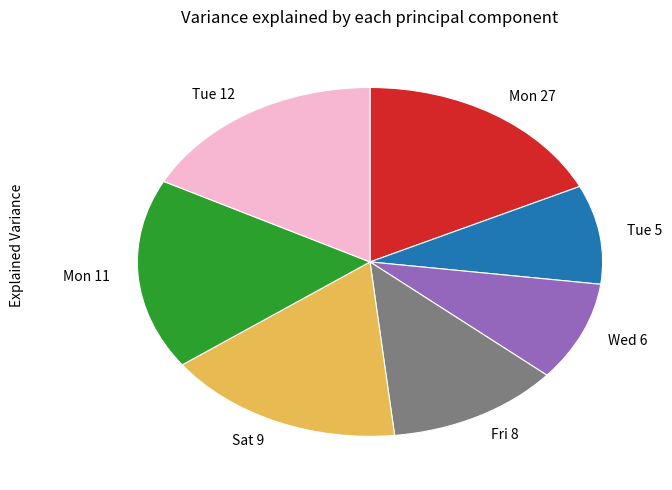

Is the sum of Mon 11 and Tue 5 greater than half?

No